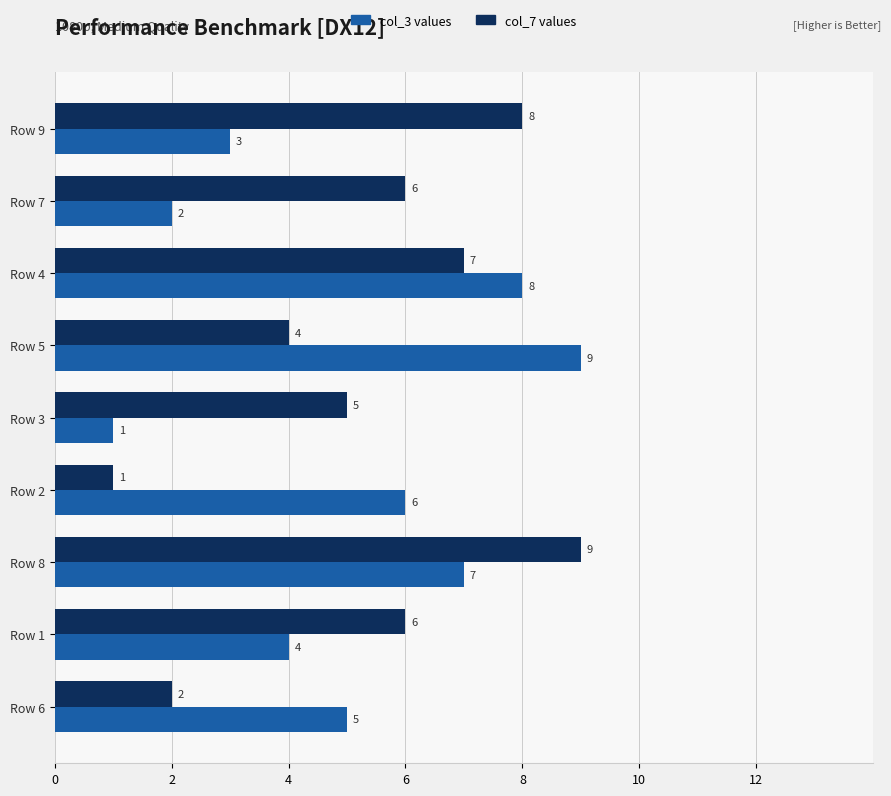

What is the maximum value shown in the chart?

9